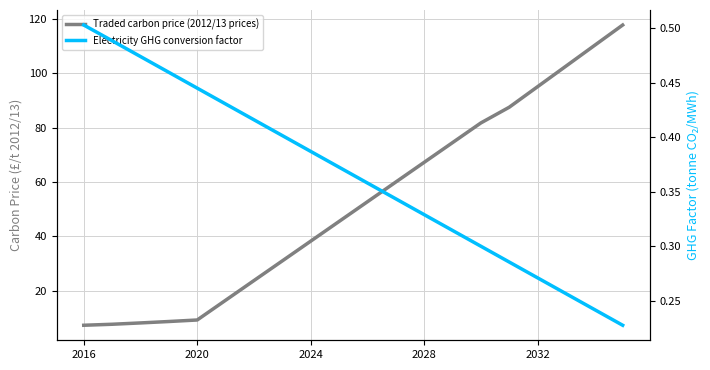

Reading right to left, transcribe all the data shown in this chart.

Traded carbon price (2012/13 prices): 117.8	110.2	102.6	95.1	87.5	81.7	74.5	67.2	60.0	52.7	45.5	38.2	31.0	23.7	16.5	9.2	8.7	8.2	7.7	7.3
Electricity GHG conversion factor: 0.2	0.2	0.3	0.3	0.3	0.3	0.3	0.3	0.3	0.4	0.4	0.4	0.4	0.4	0.4	0.4	0.5	0.5	0.5	0.5